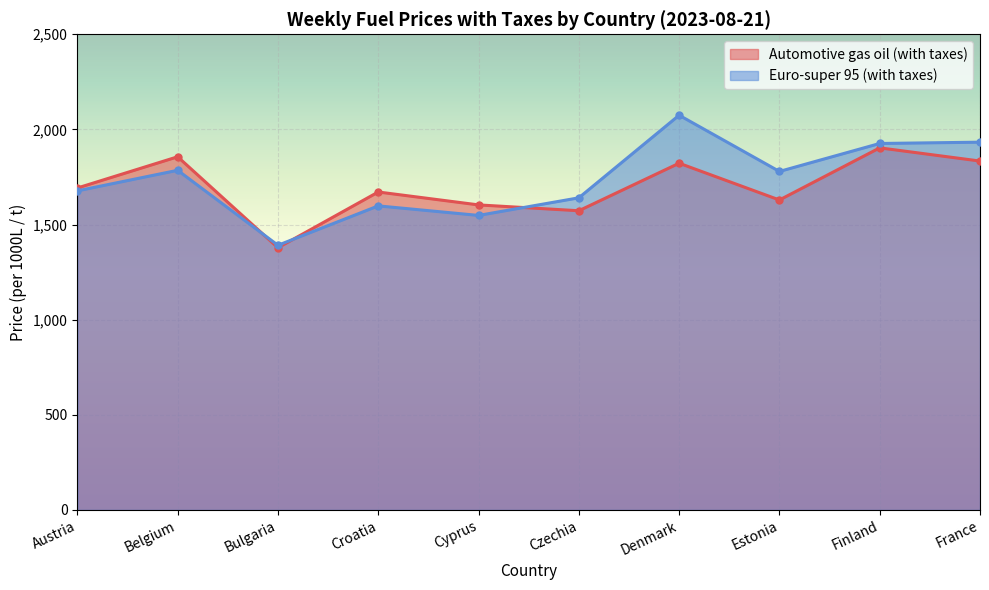

Which series ends up on top after the final intersection of Euro-super 95 (with taxes) and Automotive gas oil (with taxes)?

Euro-super 95 (with taxes)